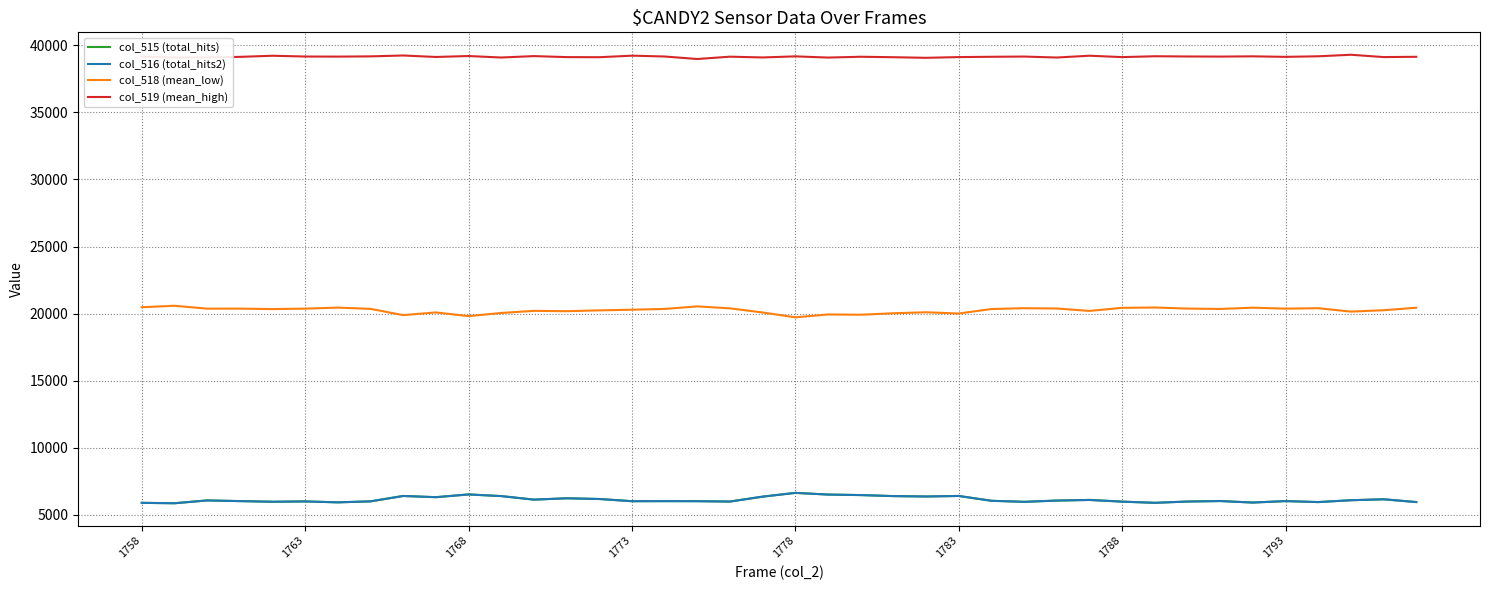

What is the highest value of the col_515 (total_hits) series?

6639